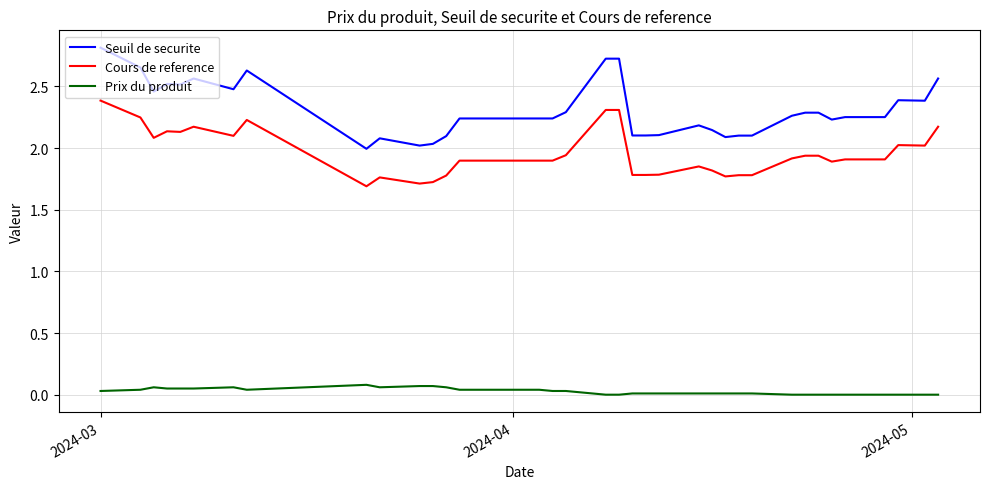

Which series has the largest range (max minus min)?

Seuil de securite